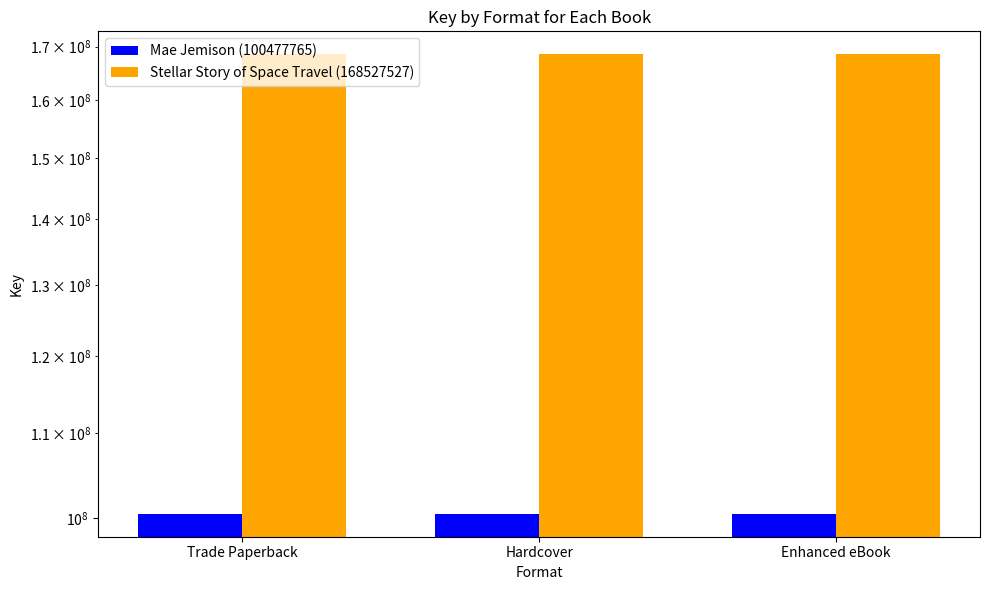

List the series in order of their peak value, lowest first.

Mae Jemison (100477765), Stellar Story of Space Travel (168527527)